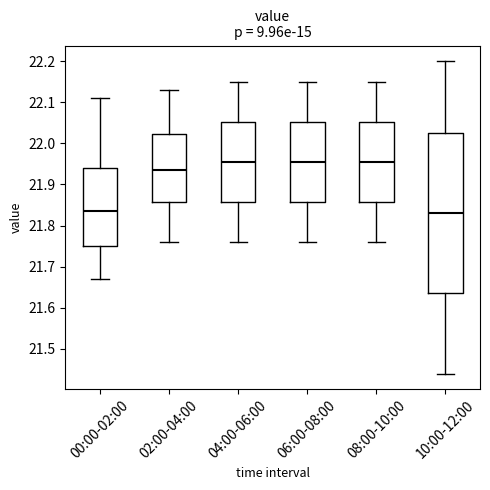

Reading left to right, read every box against the y-axis: the position of its median line, the range the box covers, and the ends of its whiskers. The values are not printed on the chart, so give them approximately, as read against the axis.

00:00-02:00: median 21.84, box 21.75 to 21.94, whiskers 21.67 to 22.11
02:00-04:00: median 21.94, box 21.86 to 22.02, whiskers 21.76 to 22.13
04:00-06:00: median 21.96, box 21.86 to 22.05, whiskers 21.76 to 22.15
06:00-08:00: median 21.96, box 21.86 to 22.05, whiskers 21.76 to 22.15
08:00-10:00: median 21.96, box 21.86 to 22.05, whiskers 21.76 to 22.15
10:00-12:00: median 21.83, box 21.64 to 22.03, whiskers 21.44 to 22.20